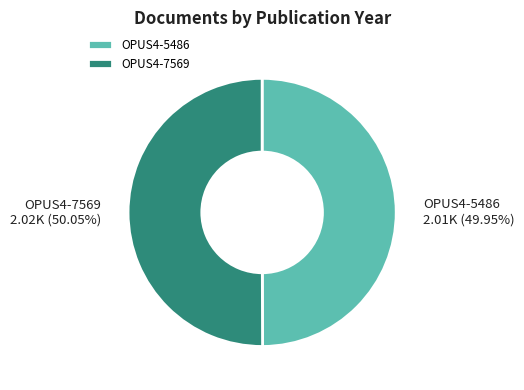

What percentage is the OPUS4-7569 slice, to the nearest percent?

50%